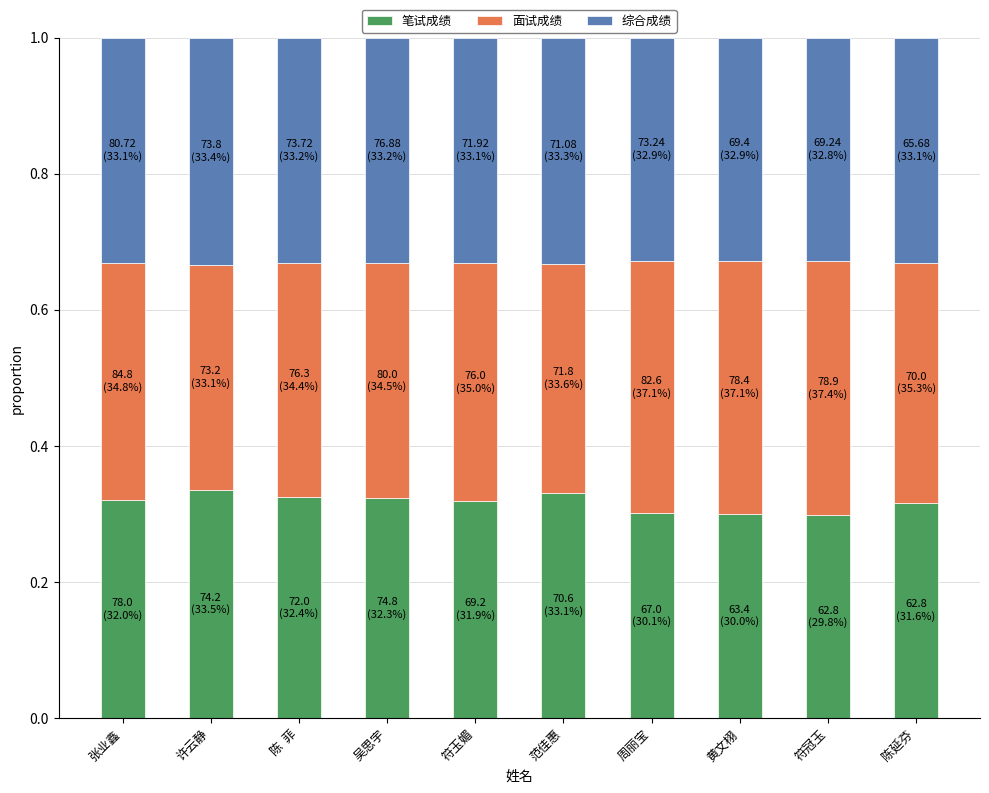

What is the sum of the 笔试成绩 values at 周丽宝 and 符玉媚?

0.6